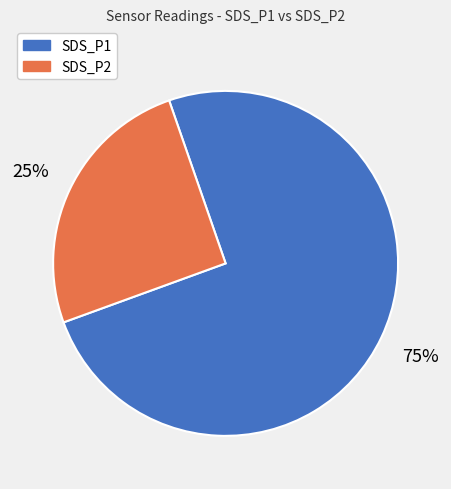

Which category has the smallest portion of the pie?

SDS_P2